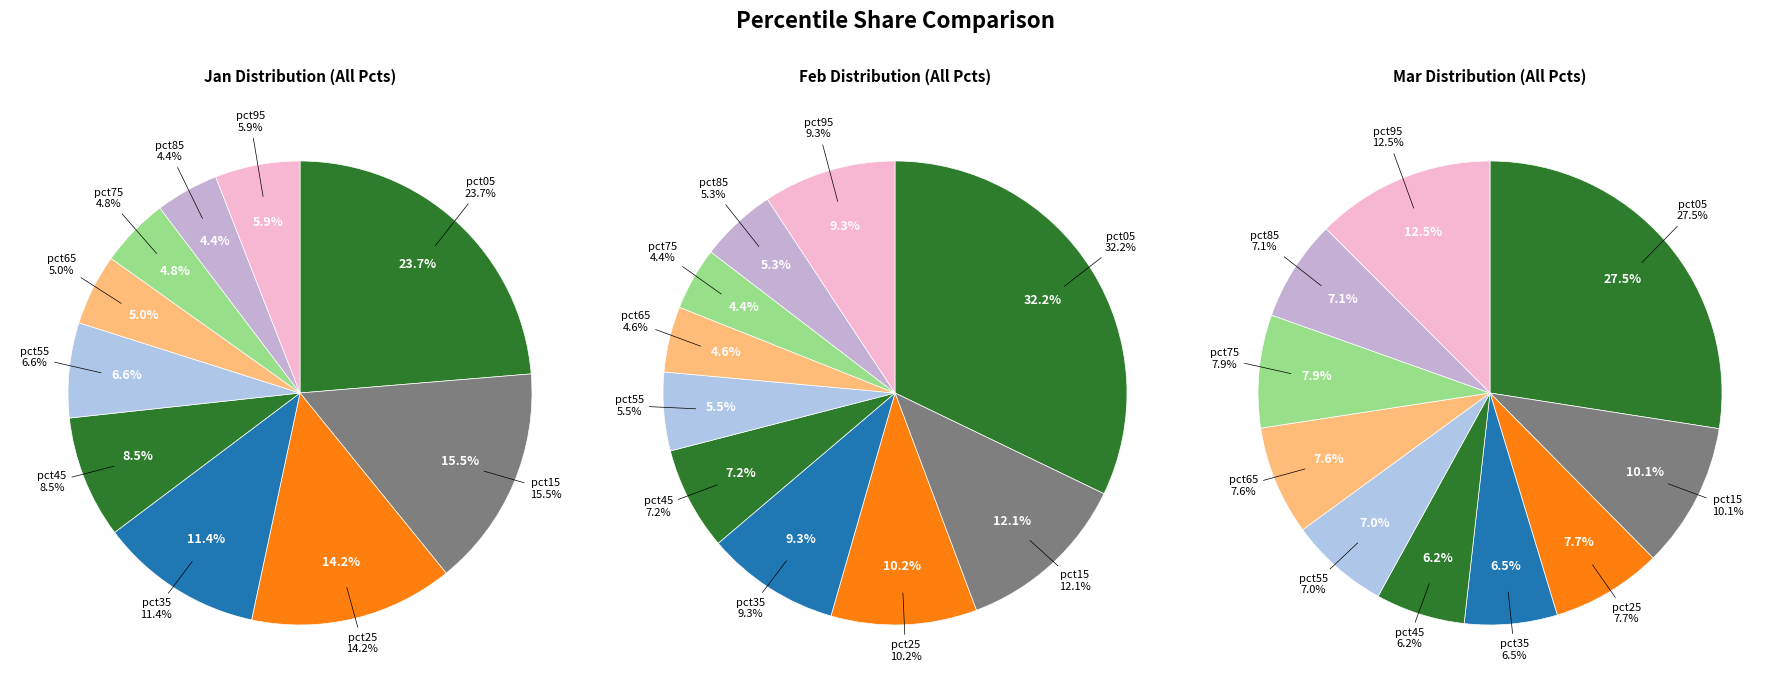

What is the smallest slice in the pie chart?

pct85